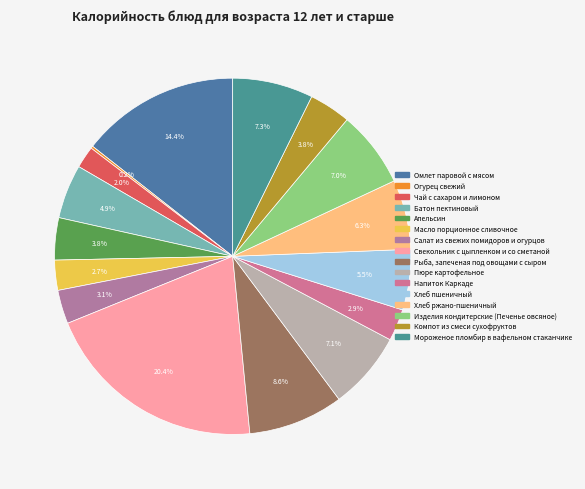

Which slice is the largest?

Свекольник с цыпленком и со сметаной